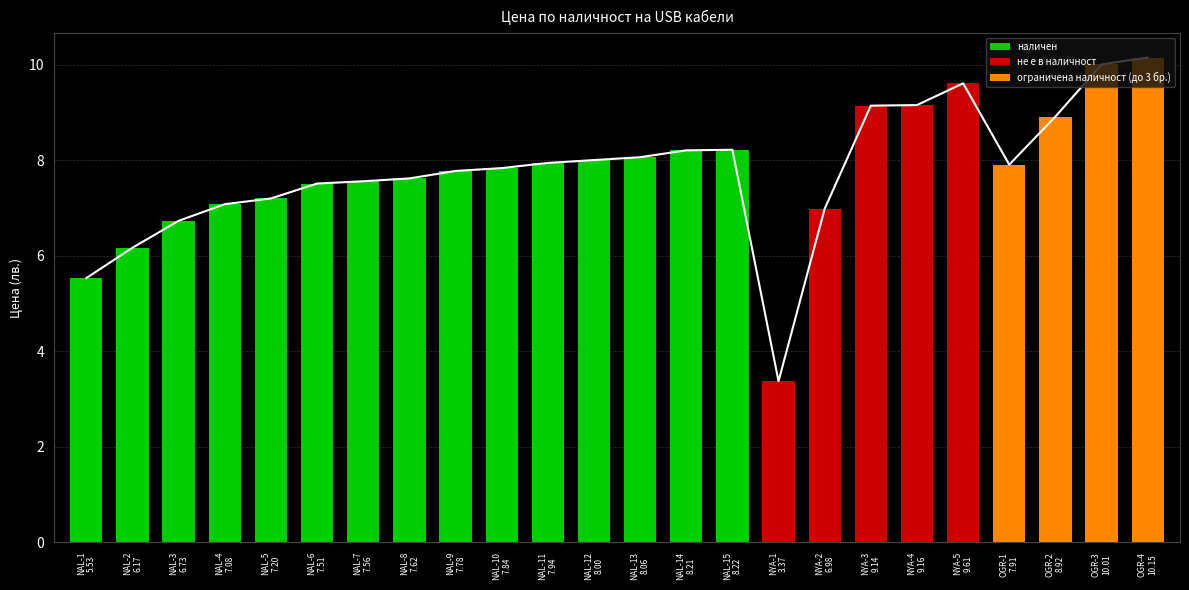

Is it true that не е в наличност equals 9.6 at NYA-5
9.61?

True